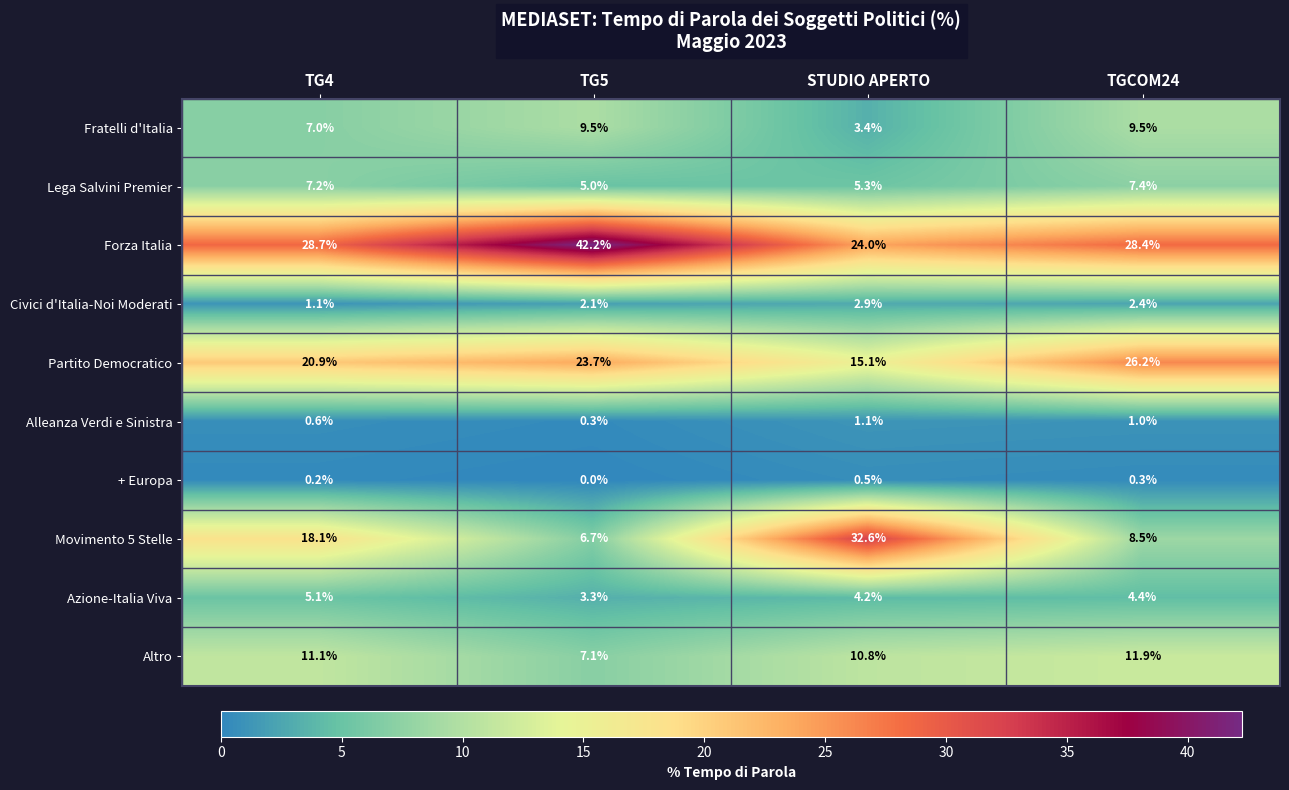

What is the lowest value of the Movimento 5 Stelle series?

6.7